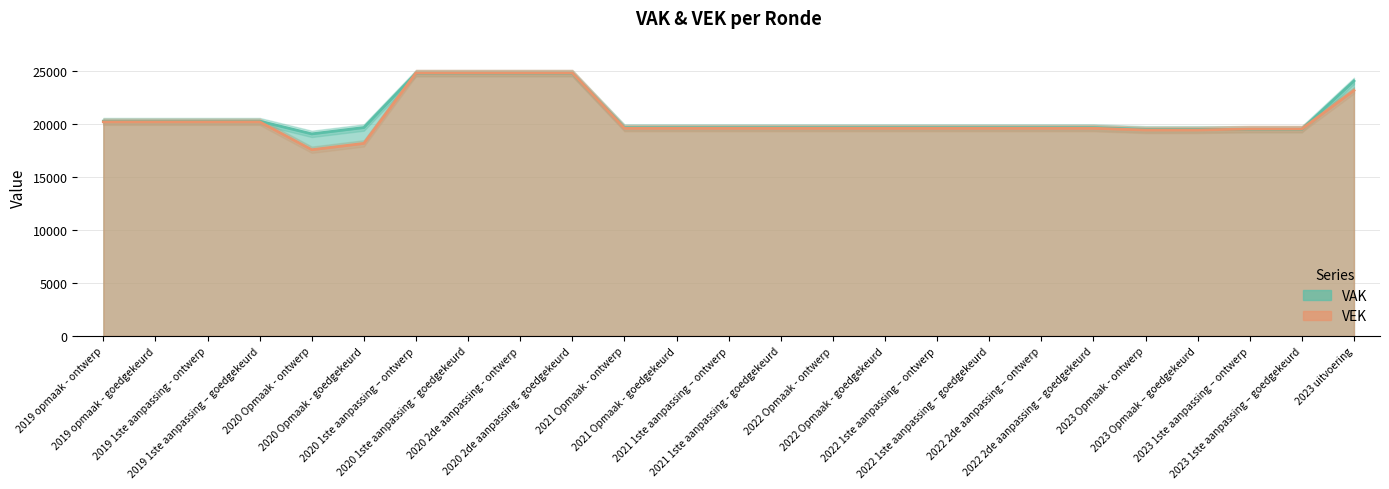

List the series in order of their overall mean, highest first.

VAK, VEK